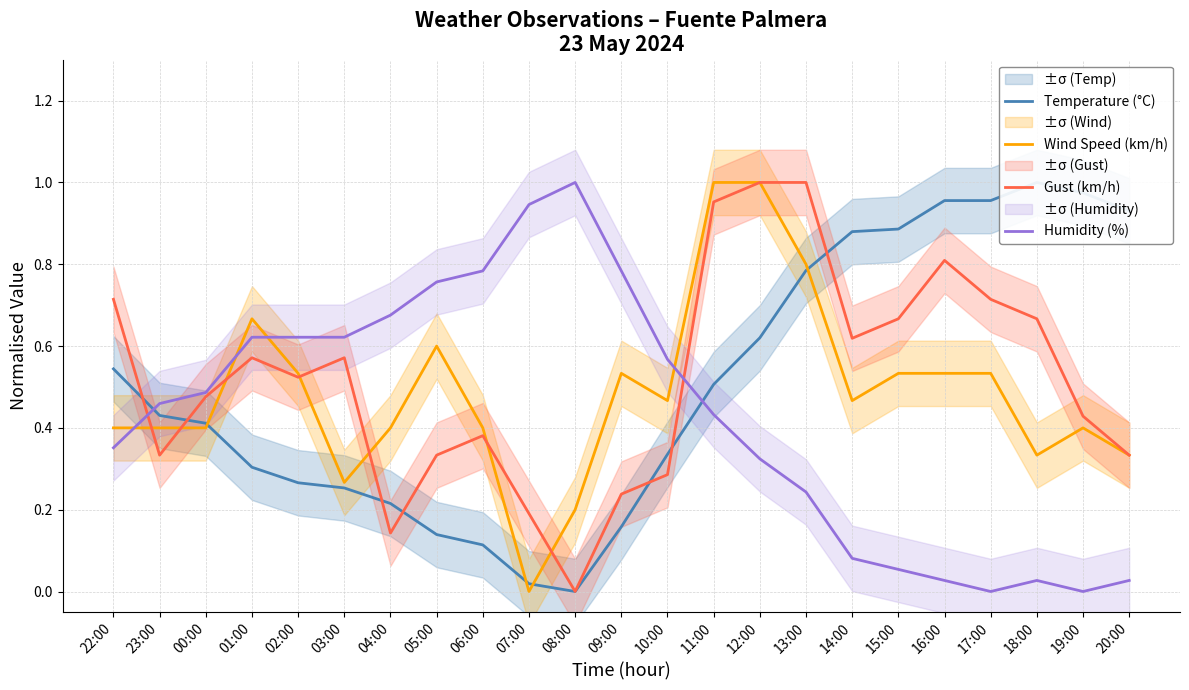

Which series changed the most between 03:00 and 07:00?

Gust (km/h)